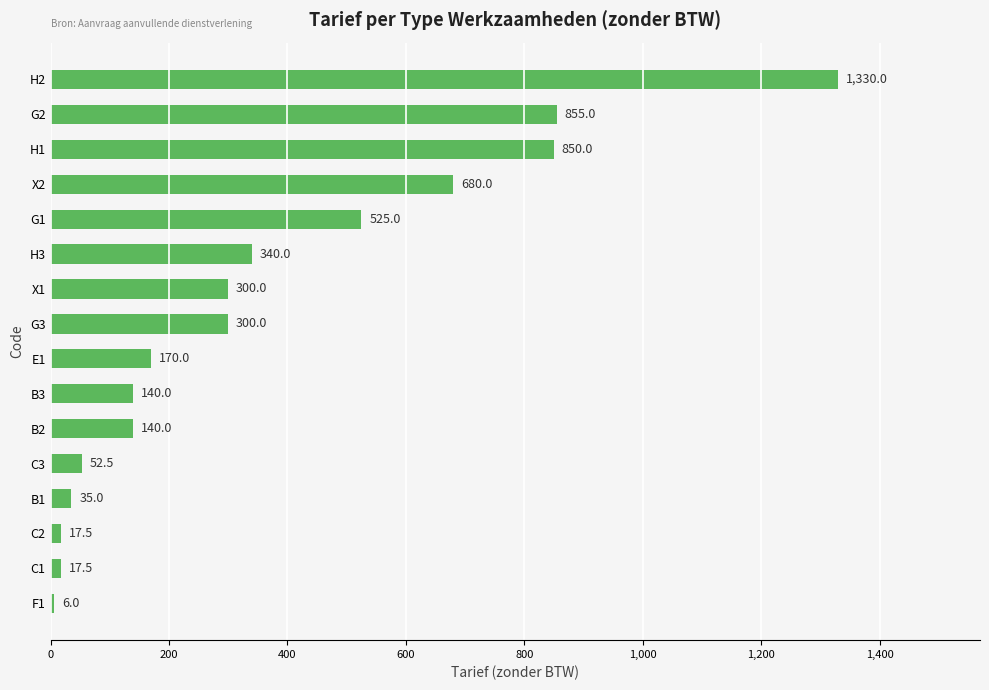

How many data points does each series have?

16